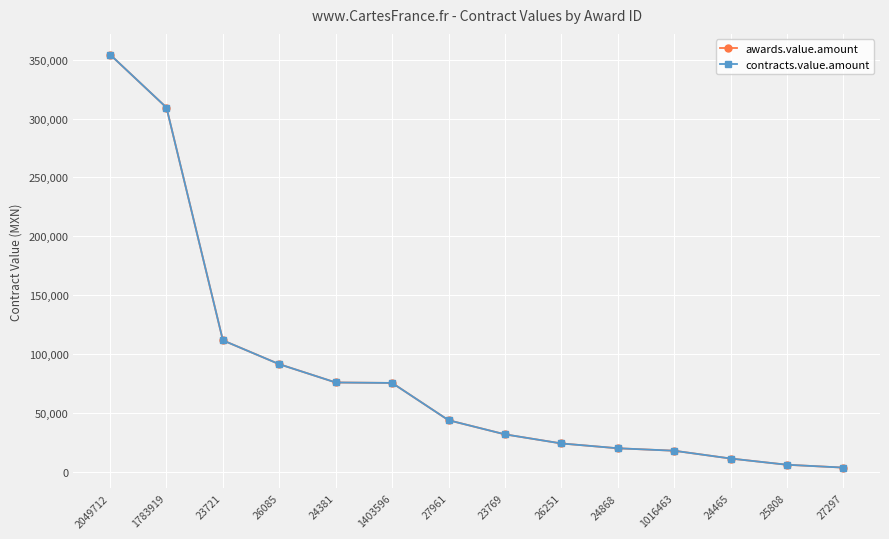

True or false: awards.value.amount and contracts.value.amount cross at least once.

False